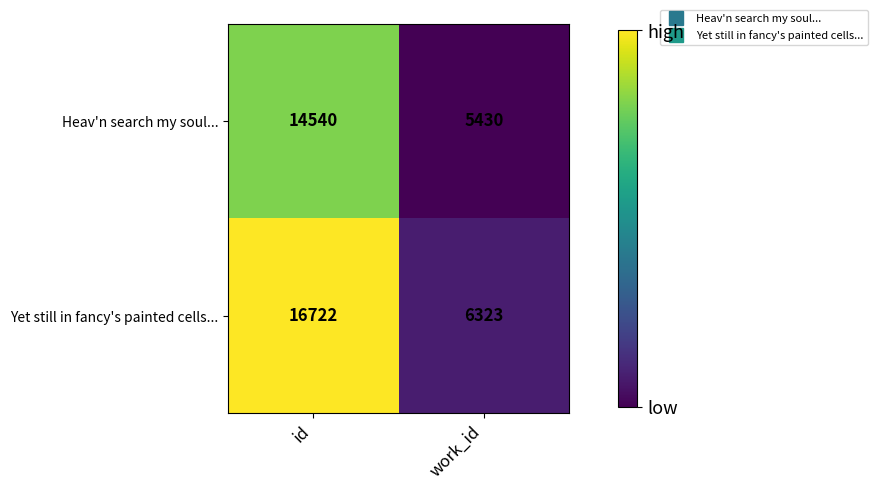

What is the minimum value shown in the chart?

5430